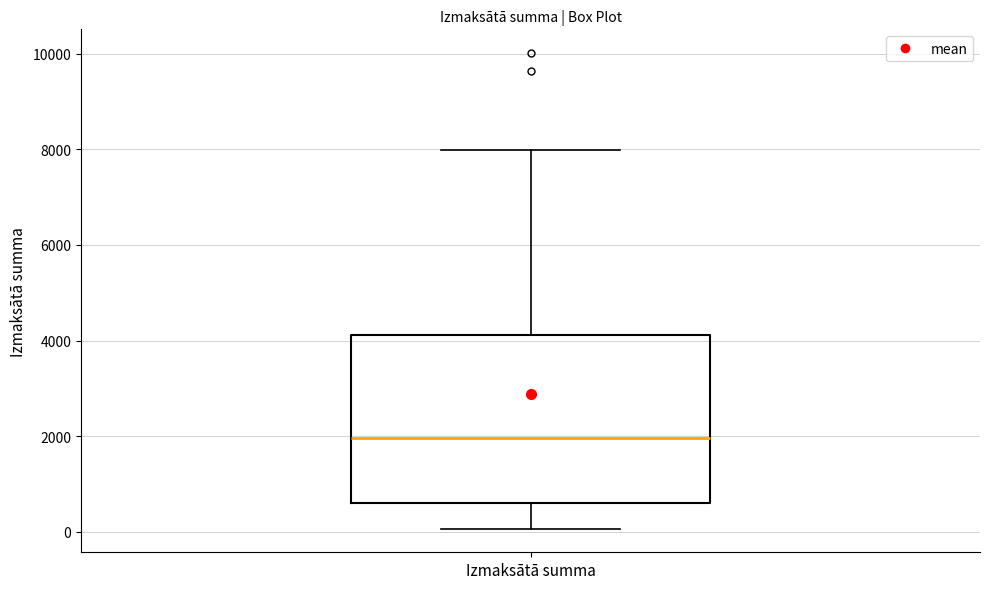

Read this box plot against the y-axis: the position of the median line, the range covered by the box, and the ends of both whiskers. The values are not printed on the chart, so give them approximately, as read against the axis.

median 2000, box 600 to 4200, whiskers 0 to 8000